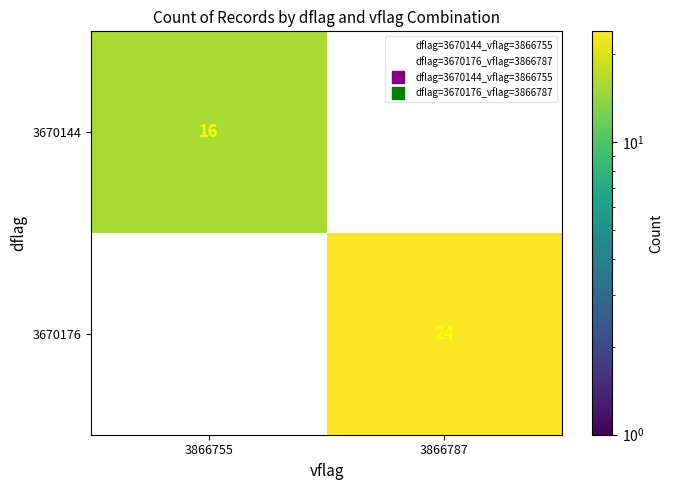

Reading right to left, transcribe all the data shown in this chart.

3670144: 3866787=0	3866755=16
3670176: 3866787=24	3866755=0